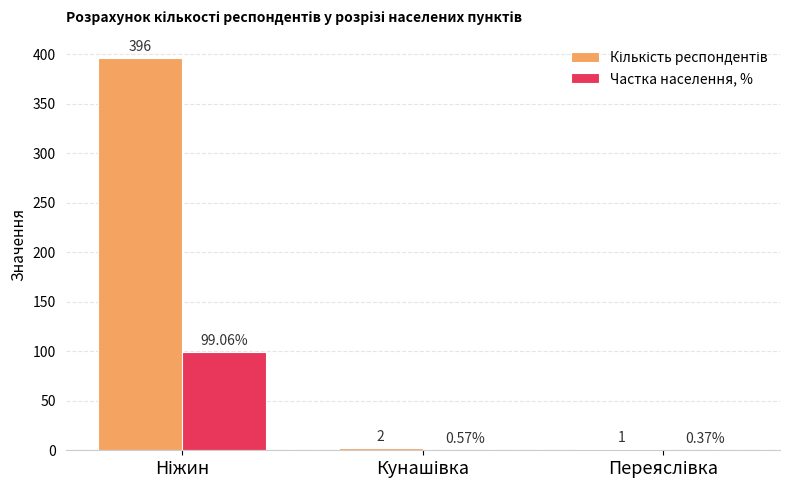

How many distinct data groups are displayed?

2